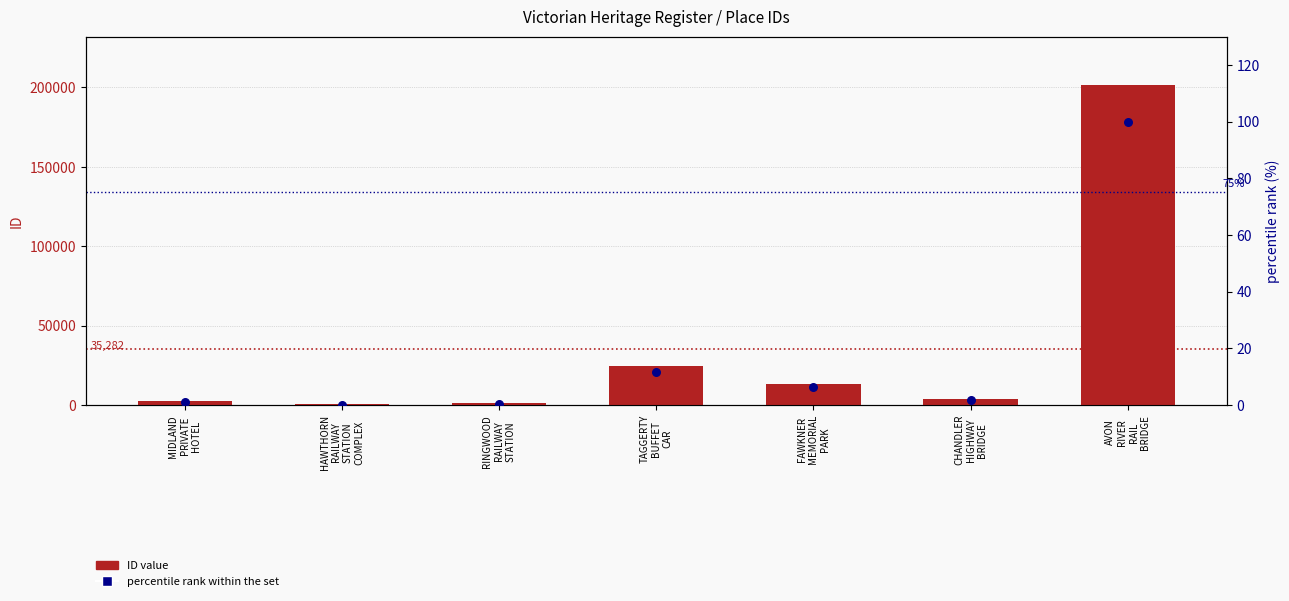

Is the value of percentile rank within the set at HAWTHORN
RAILWAY
STATION
COMPLEX greater than the value of ID value at HAWTHORN
RAILWAY
STATION
COMPLEX?

No